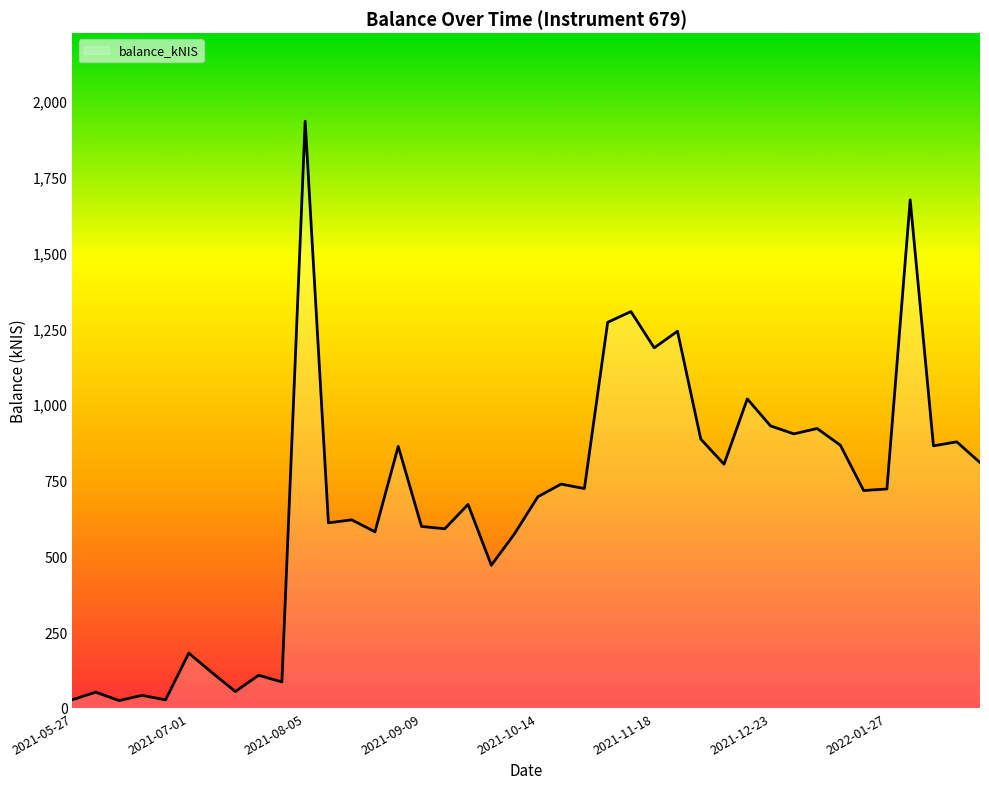

What is the difference between the maximum and minimum values?

1907.5